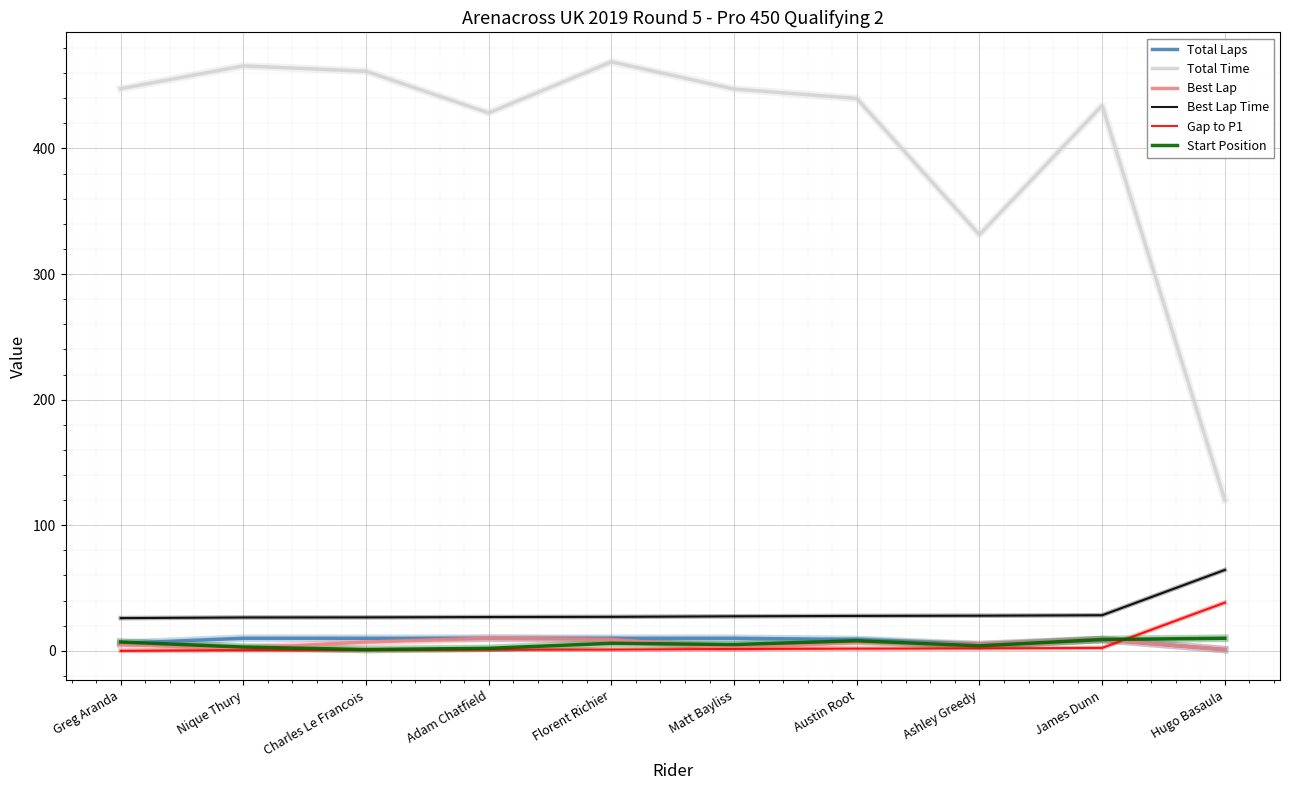

Which series changed the most between Charles Le Francois and Hugo Basaula?

Total Time